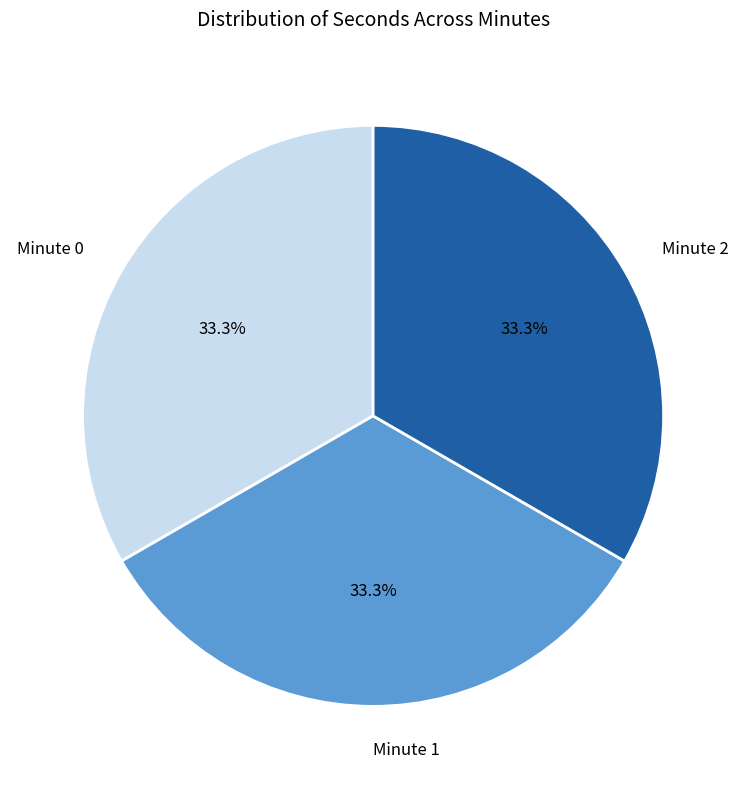

To the nearest percent, what is the average slice percentage?

33%